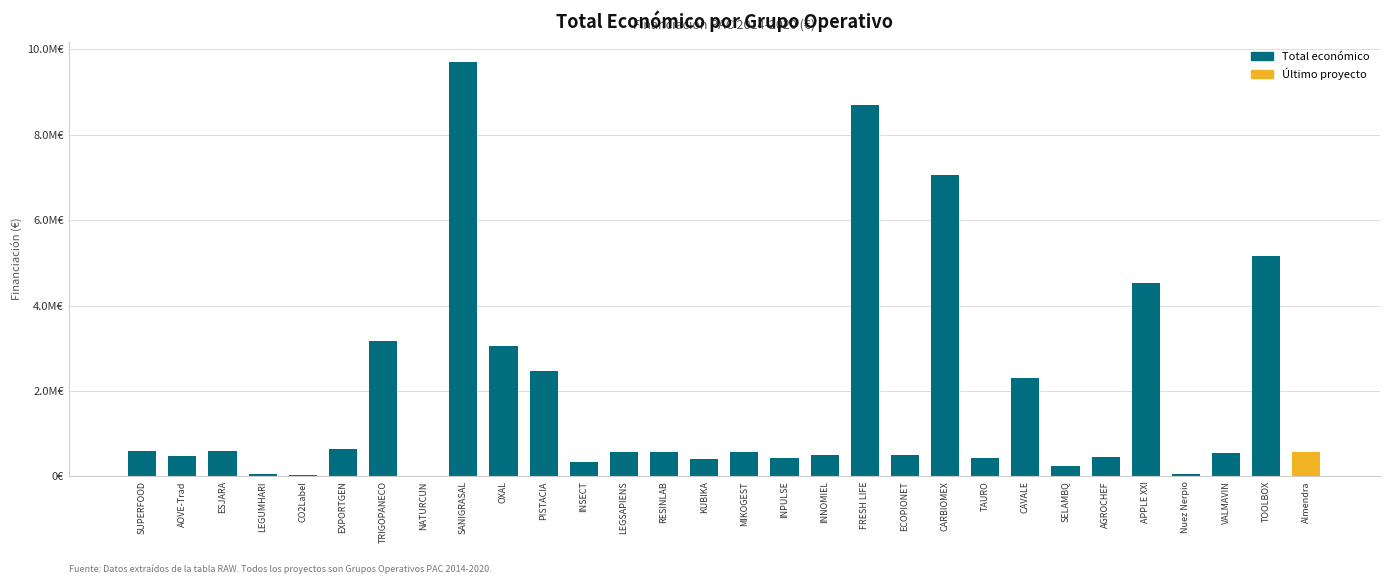

List the labels in order of value, smallest first.

NATURCUN, CO2Label, Nuez Nerpio, LEGUMHARI, SELAMBQ, INSECT, KUBIKA, INPULSE, TAURO, AGROCHEF, AOVE-Trad, INNOMIEL, ECOPIONET, VALMAVIN, LEGSAPIENS, RESINLAB, MIKOGEST, Almendra, SUPERFOOD, ESJARA, EXPORTGEN, CAVALE, PISTACIA, OXAL, TRIGOPANECO, APPLE XXI, TOOLBOX, CARBIOMEX, FRESH LIFE, SANIGRASAL